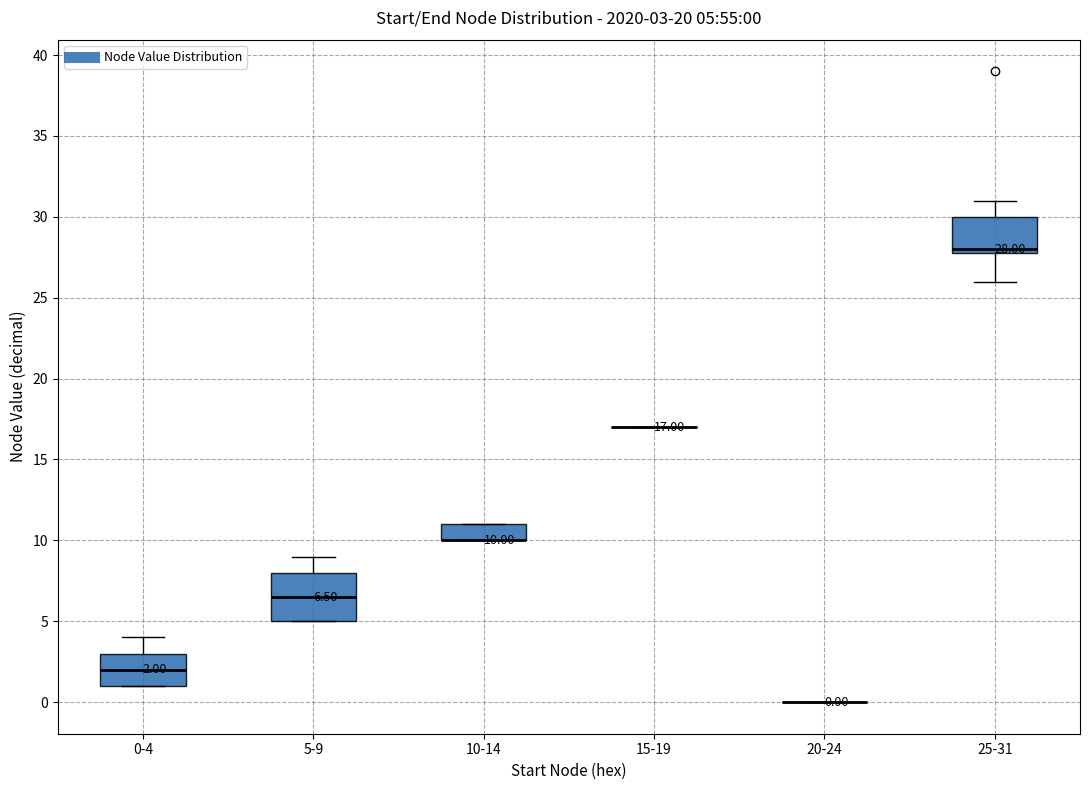

Which box is the tallest, from its lower edge to its upper edge?

5-9